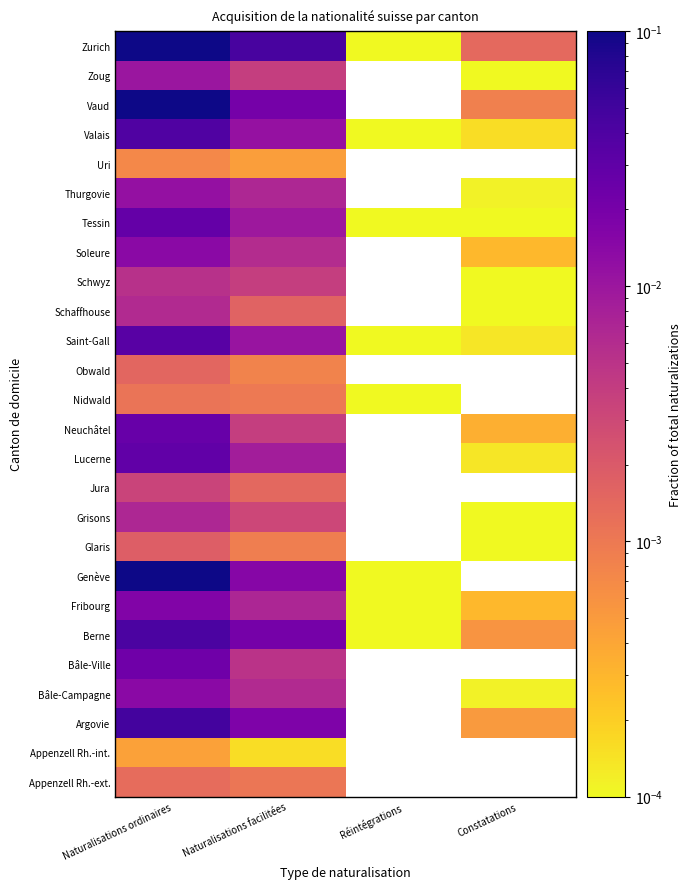

At how many categories does at least one series exceed 0?

4